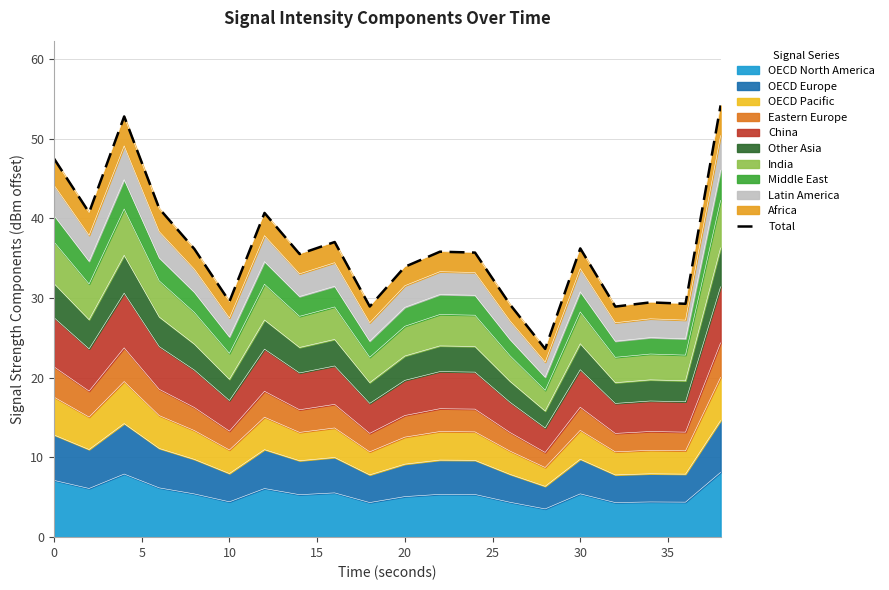

Is it true that OECD North America equals 7.1 at 0?

True